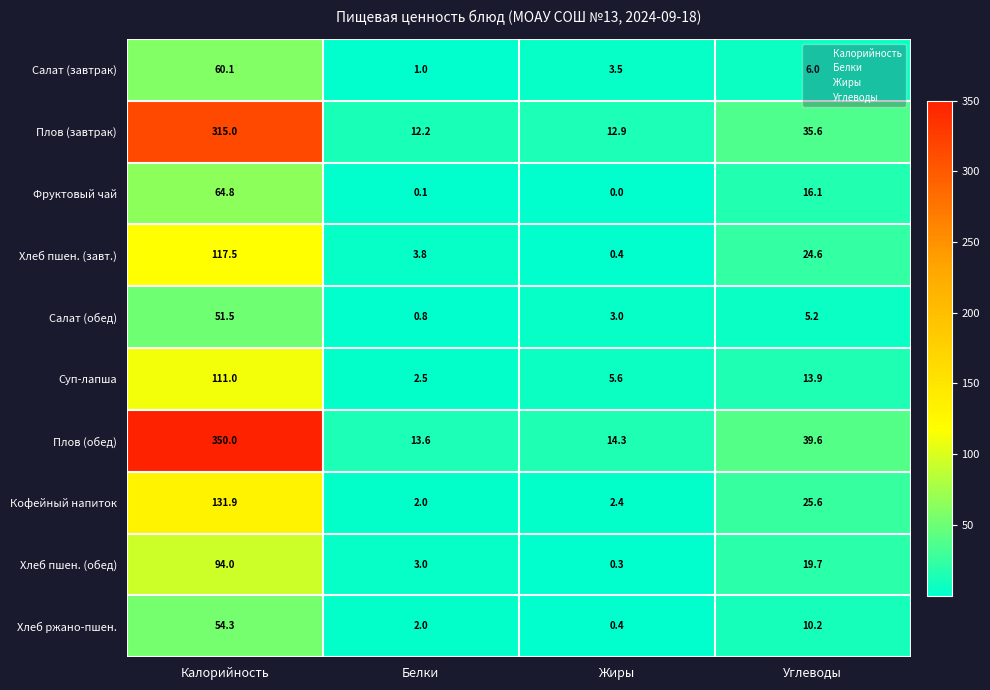

Is it true that Салат (обед) equals 13.0 at Калорийность?

False